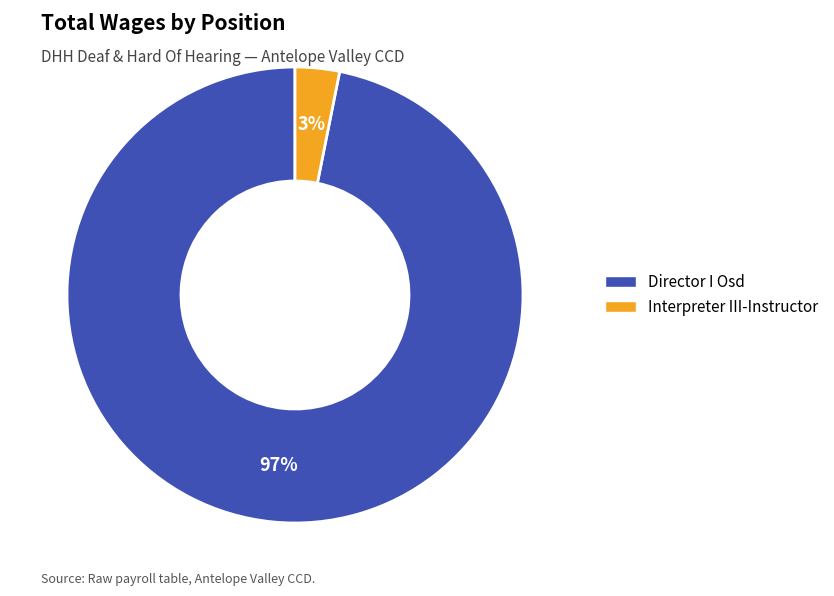

To the nearest percent, what is the difference between the Interpreter III-Instructor and Director I Osd slice percentages?

94%